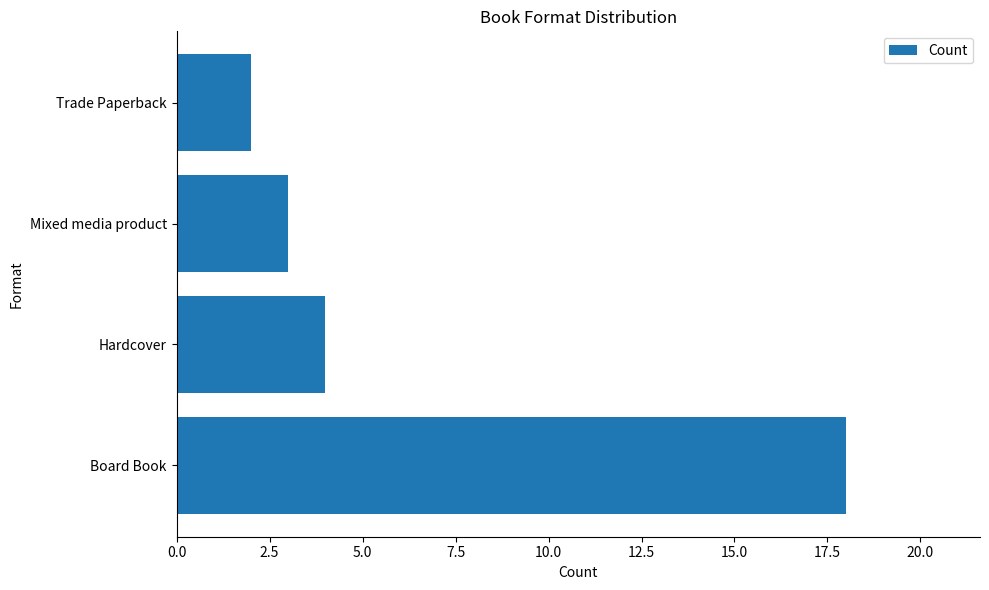

How many bars are there in total?

4